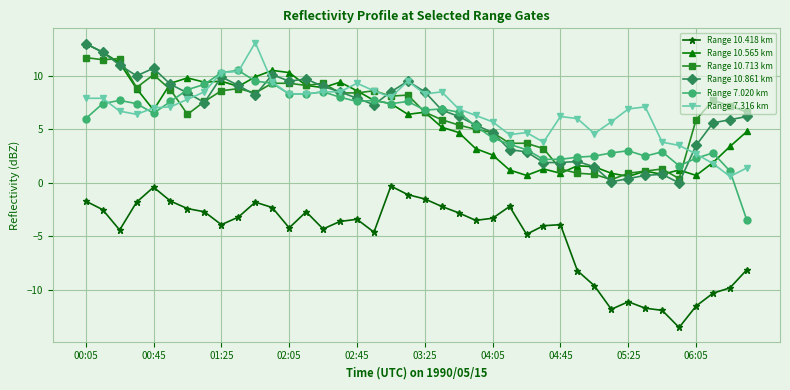

After their last crossing, which series has the higher values: Range 10.565 km or Range 10.713 km?

Range 10.713 km